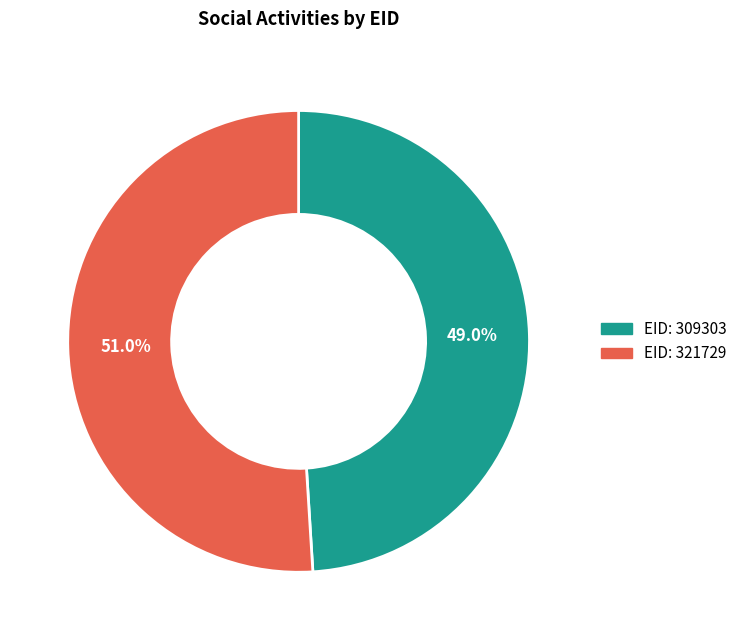

What is the ratio of the value at EID: 309303 to the value at EID: 321729?

1.0